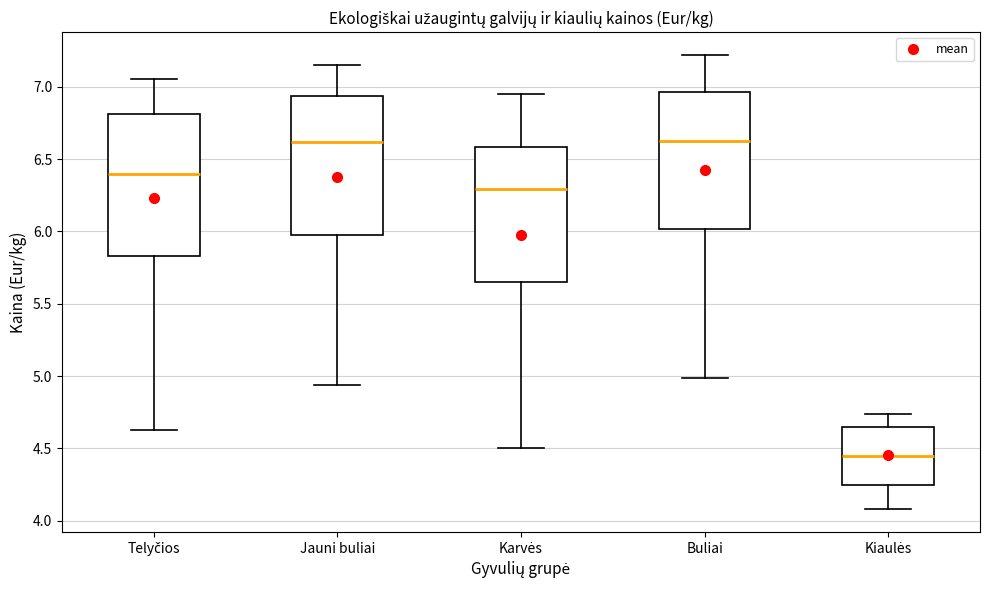

Reading left to right, transcribe this box plot: for each box, give where its median line is, the range the box spans, and where its two whiskers end, as read against the y-axis. The values are not printed on the chart, so give them approximately, as read against the axis.

Telyčios: median 6.40, box 5.85 to 6.80, whiskers 4.65 to 7.05
Jauni buliai: median 6.60, box 6.00 to 6.95, whiskers 4.95 to 7.15
Karvės: median 6.30, box 5.65 to 6.60, whiskers 4.50 to 6.95
Buliai: median 6.65, box 6.00 to 6.95, whiskers 5.00 to 7.20
Kiaulės: median 4.45, box 4.25 to 4.65, whiskers 4.10 to 4.75